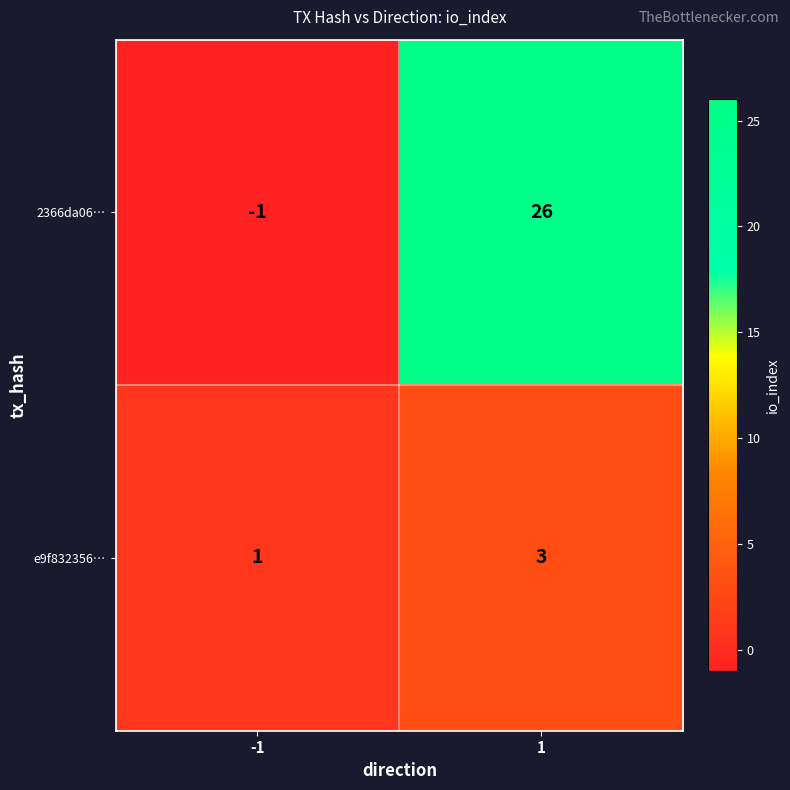

Read the e9f832356… value at 1.

3